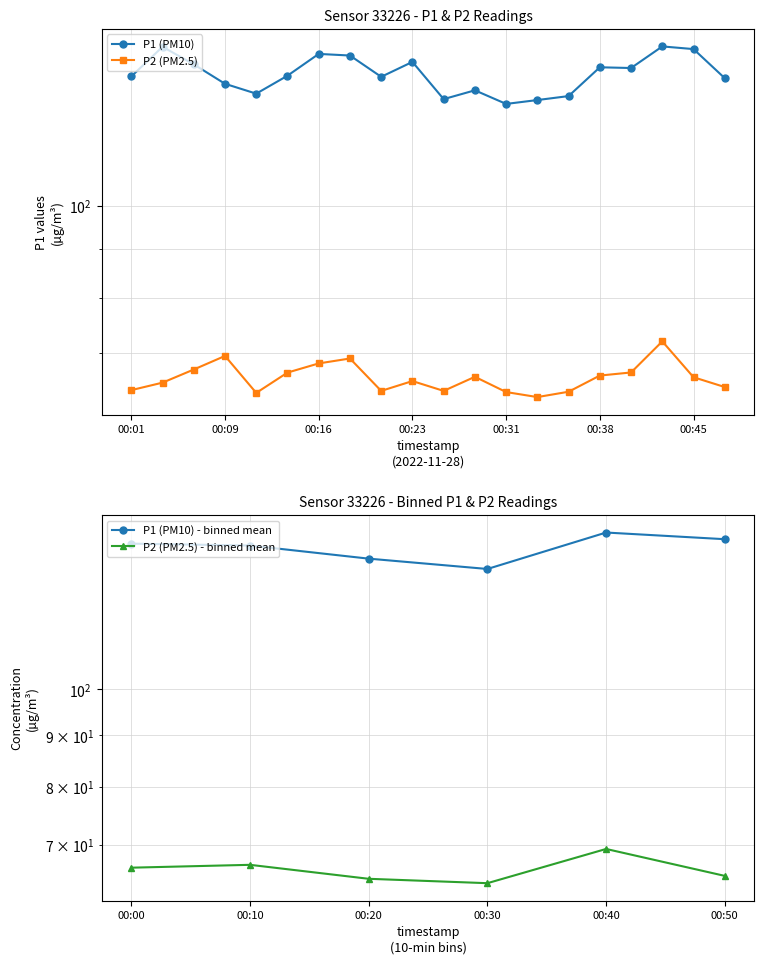

Where is the first local minimum for P1?

00:11